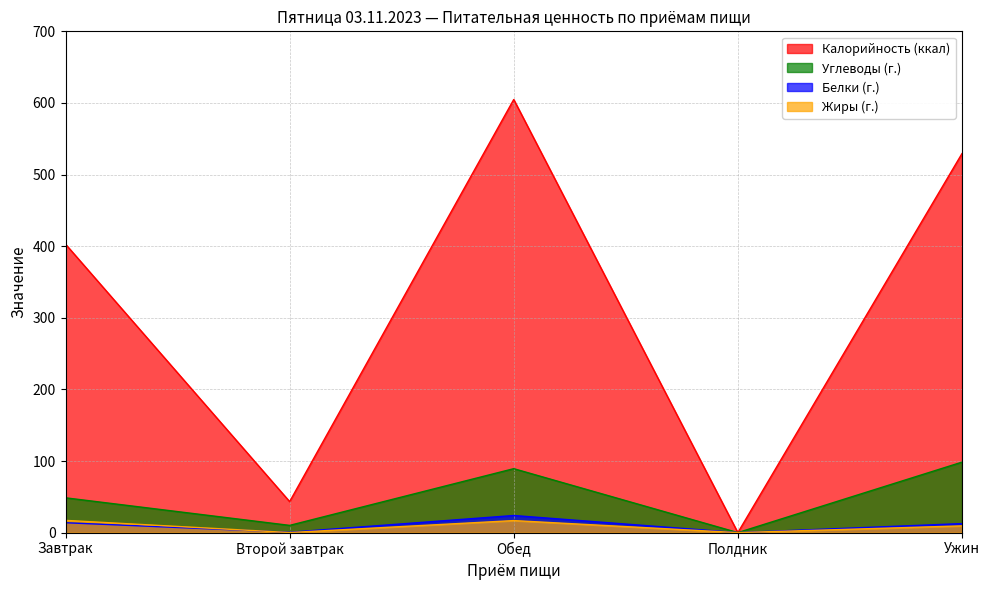

Which has a higher value, Ужин or Полдник?

Ужин